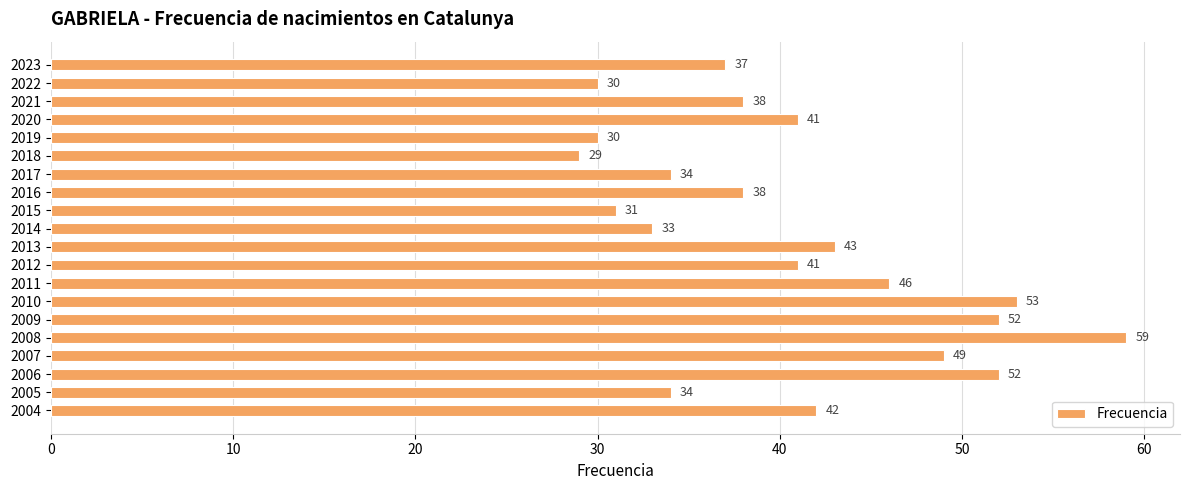

What is the change in value from 2015 to 2011?

+15